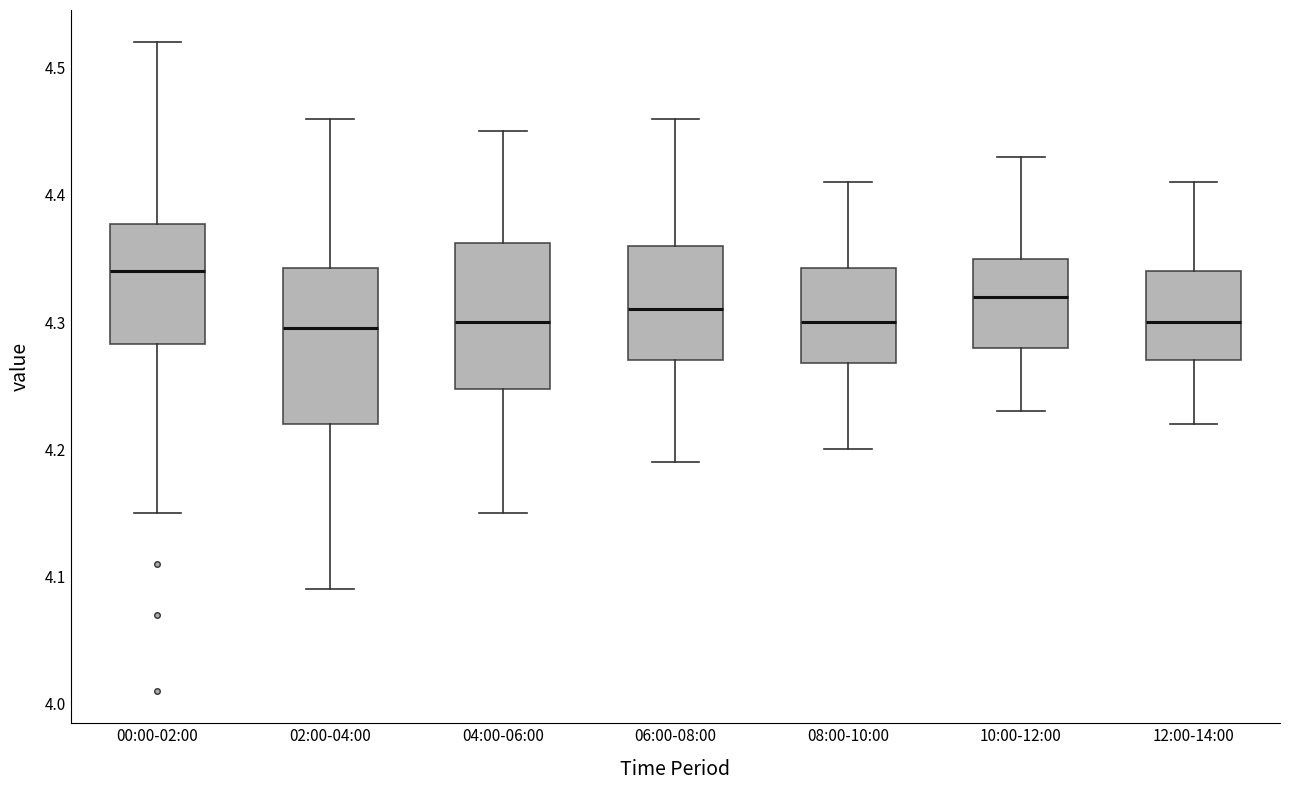

Reading left to right, read every box against the y-axis: the position of its median line, the range the box covers, and the ends of its whiskers. The values are not printed on the chart, so give them approximately, as read against the axis.

00:00-02:00: median 4.34, box 4.28 to 4.38, whiskers 4.15 to 4.52
02:00-04:00: median 4.30, box 4.22 to 4.34, whiskers 4.09 to 4.46
04:00-06:00: median 4.30, box 4.25 to 4.36, whiskers 4.15 to 4.45
06:00-08:00: median 4.31, box 4.27 to 4.36, whiskers 4.19 to 4.46
08:00-10:00: median 4.30, box 4.27 to 4.34, whiskers 4.20 to 4.41
10:00-12:00: median 4.32, box 4.28 to 4.35, whiskers 4.23 to 4.43
12:00-14:00: median 4.30, box 4.27 to 4.34, whiskers 4.22 to 4.41